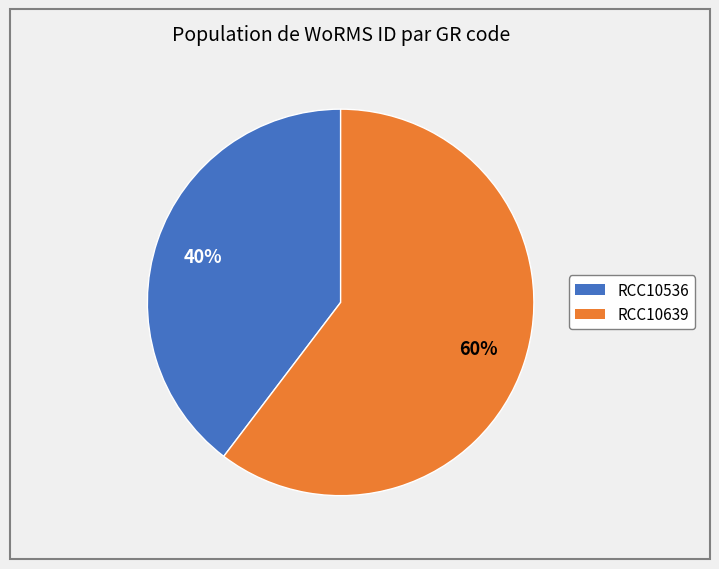

Combined, do RCC10536 and RCC10639 account for over 50%?

Yes